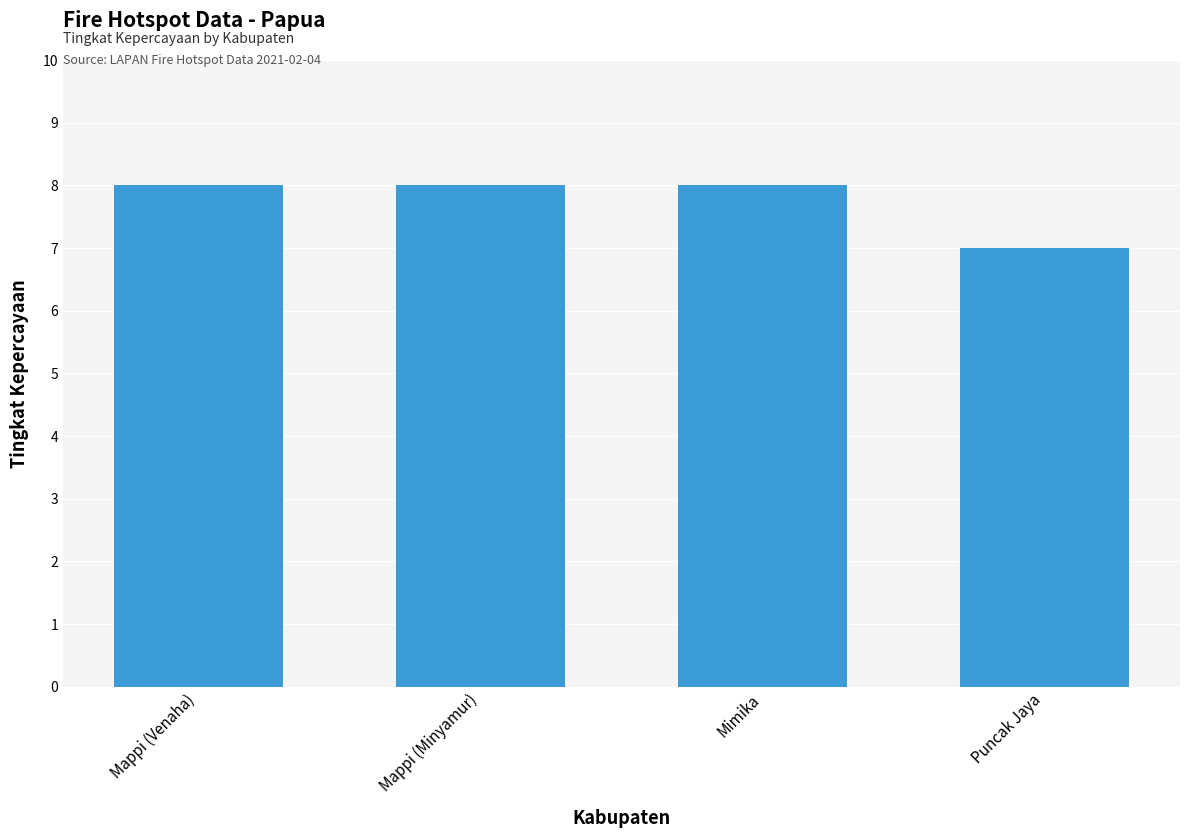

What is the label of the 2nd bar from the left?

Mappi (Minyamur)